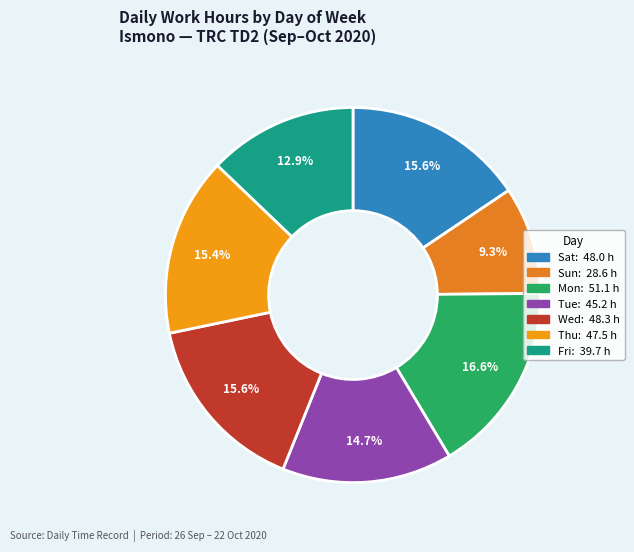

How many segments does this pie chart have?

7